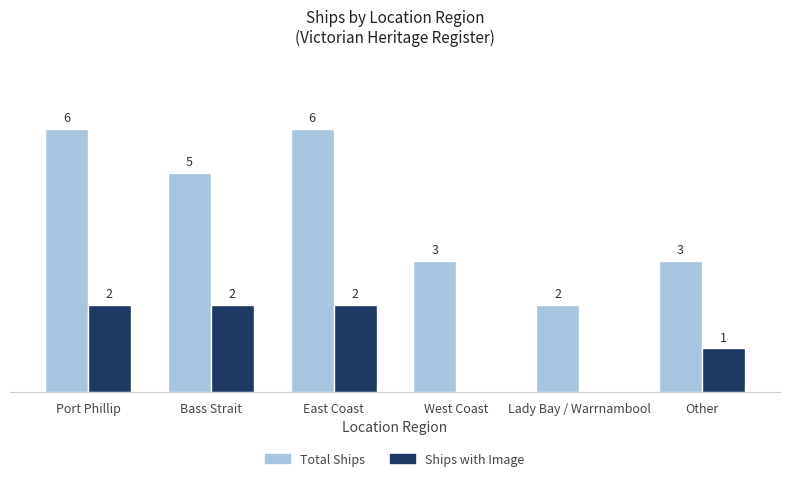

Where is Ships with Image nearest to the value 1?

Other